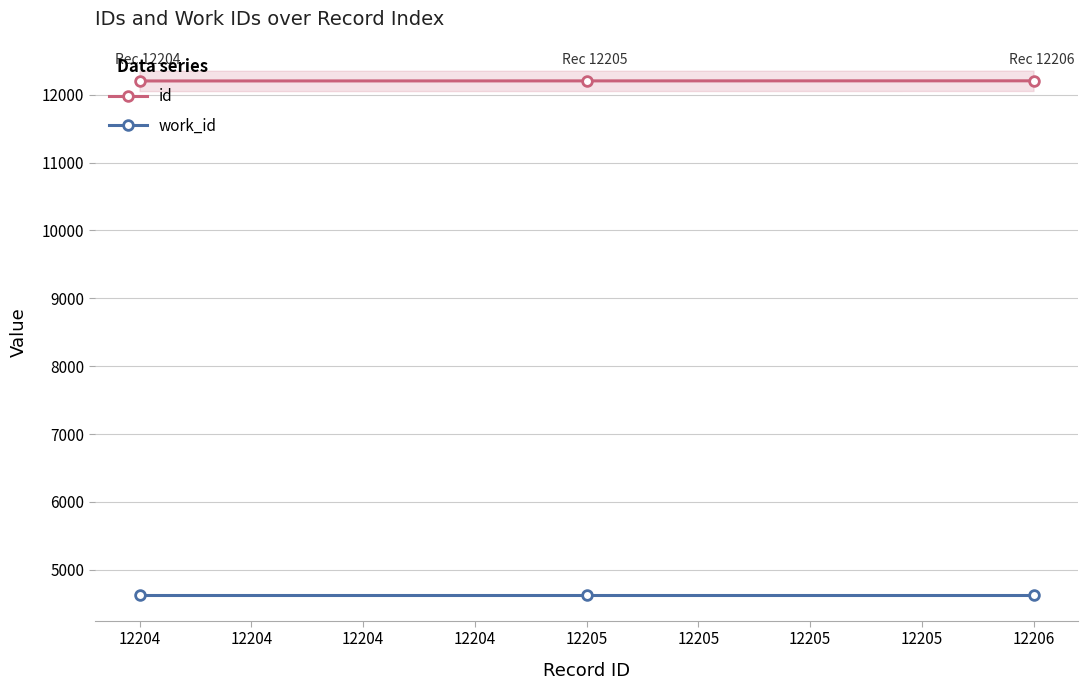

The value of id at 12204 is 2692. True or false?

False